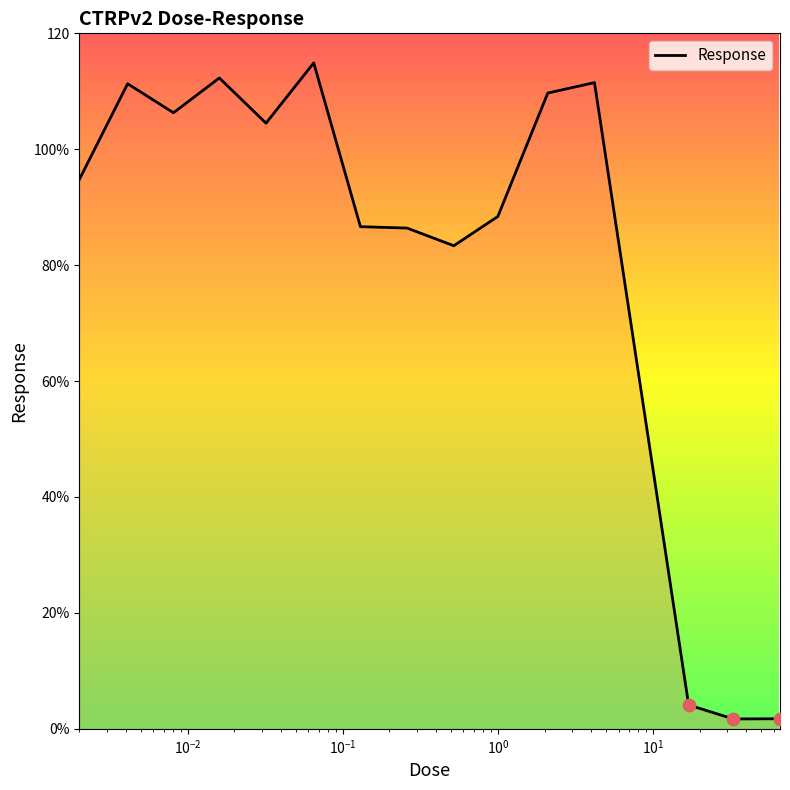

Is this an area chart (filled region under the line)?

Yes